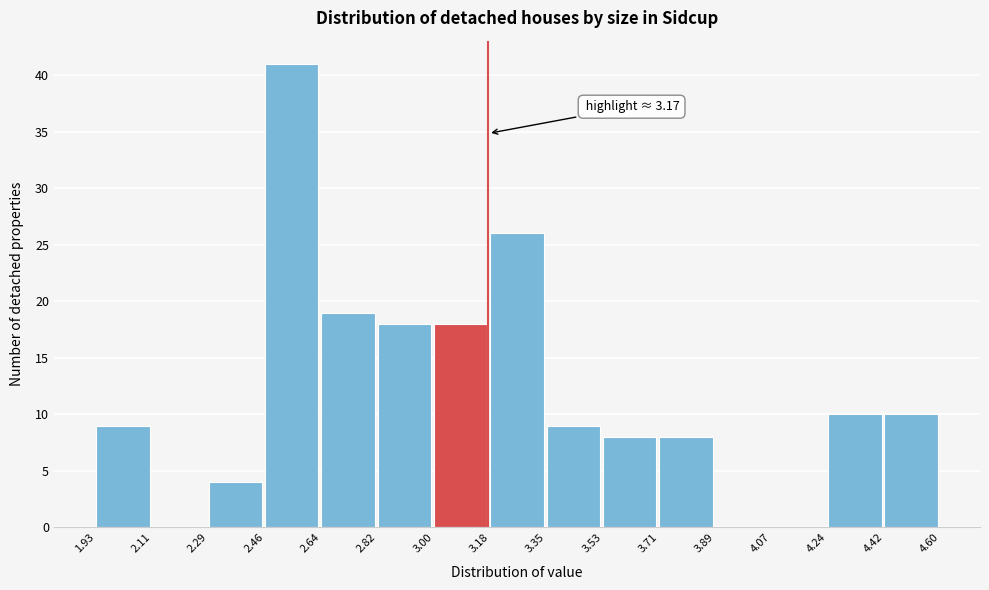

Over which range of the x-axis is the bar tallest?

2.46 to 2.64